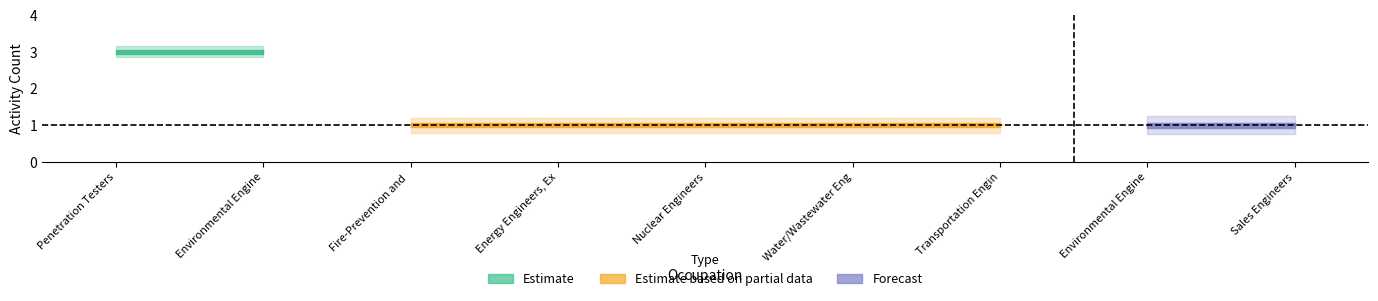

What is the total value across all series at Water/Wastewater Engineers?

1